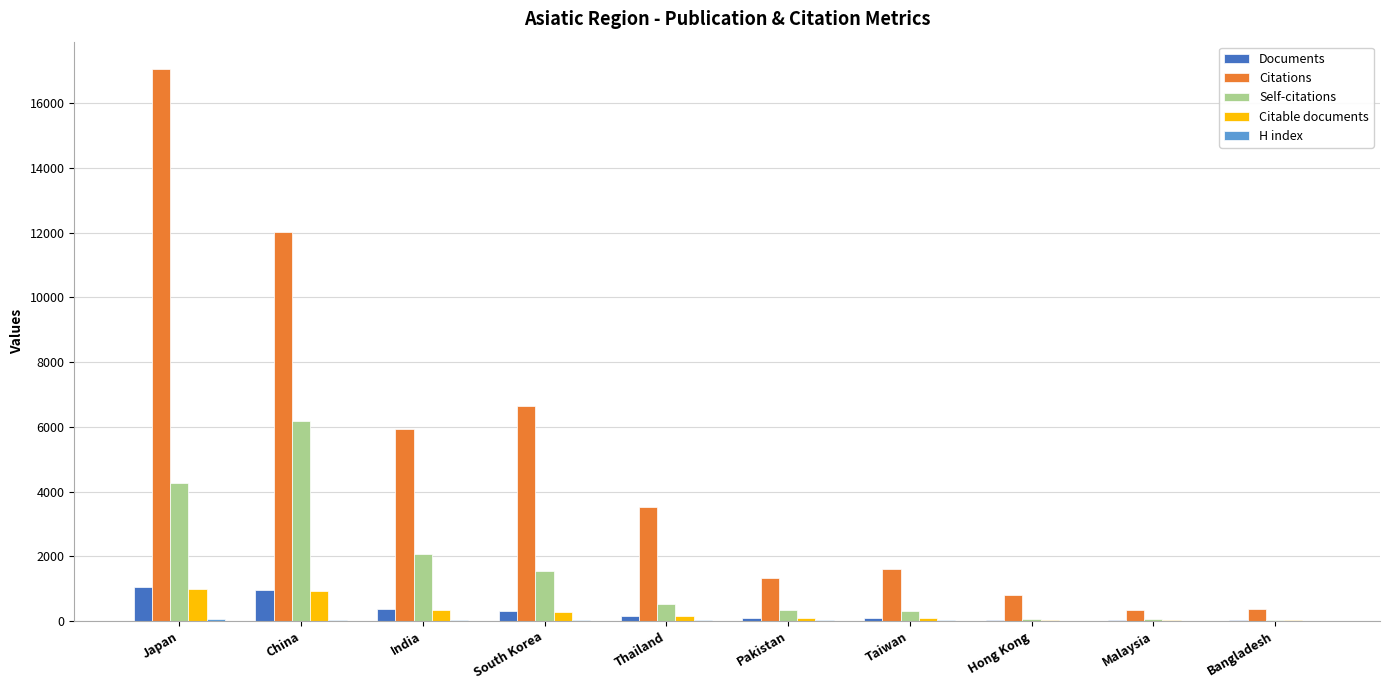

Where is Self-citations nearest to the value 3097?

India